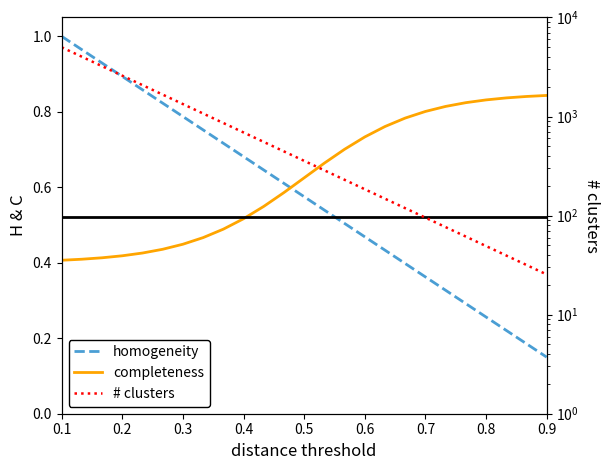

What is the label of the 5th point from the left?

0.5